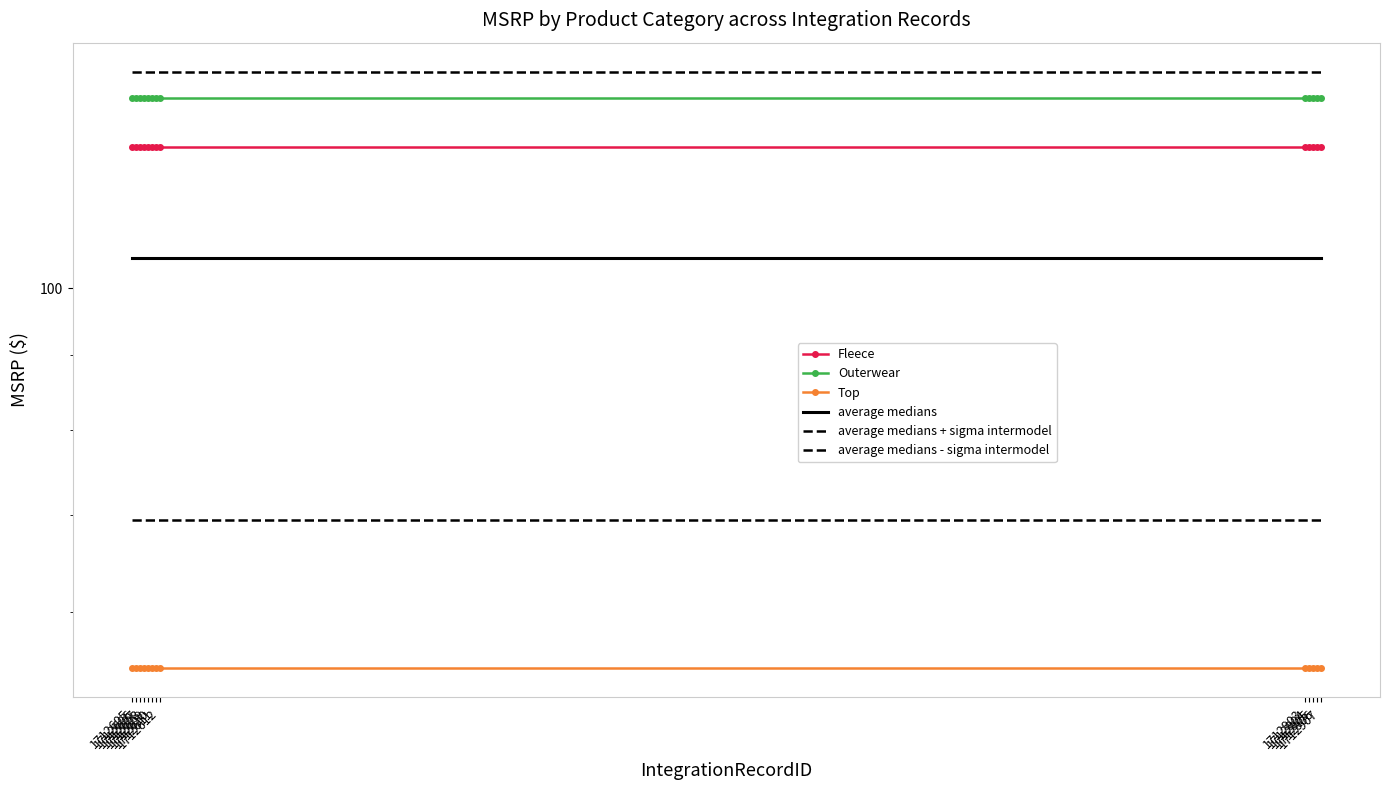

At how many categories does at least one series exceed 120?

13